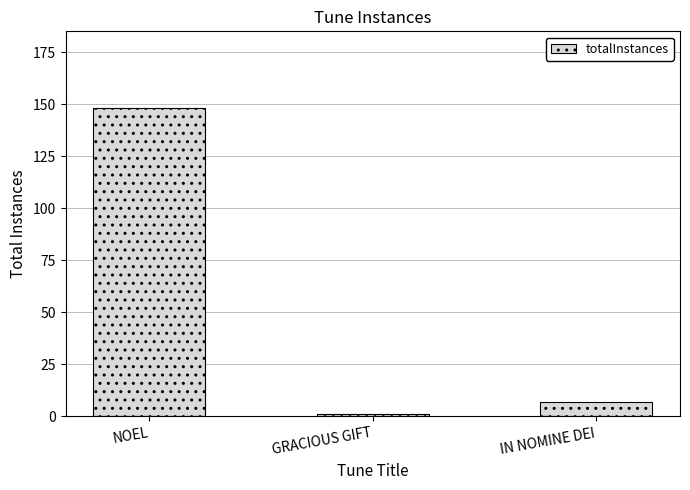

What is the change in value from NOEL to IN NOMINE DEI?

-141